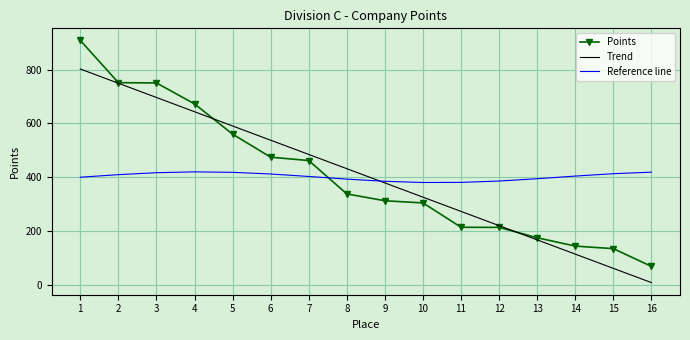

True or false: Points and Reference line intersect in this chart.

True